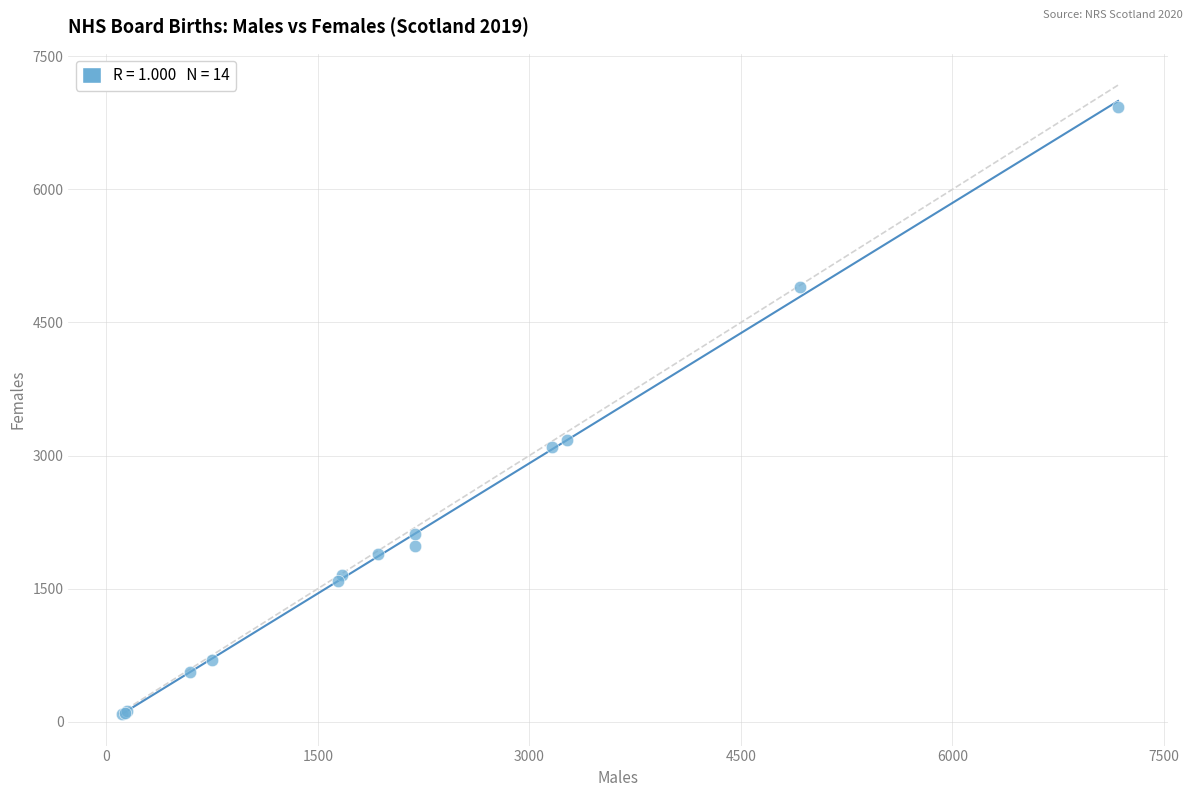

What Y value in the scatter plot is closest to 3508?

3179